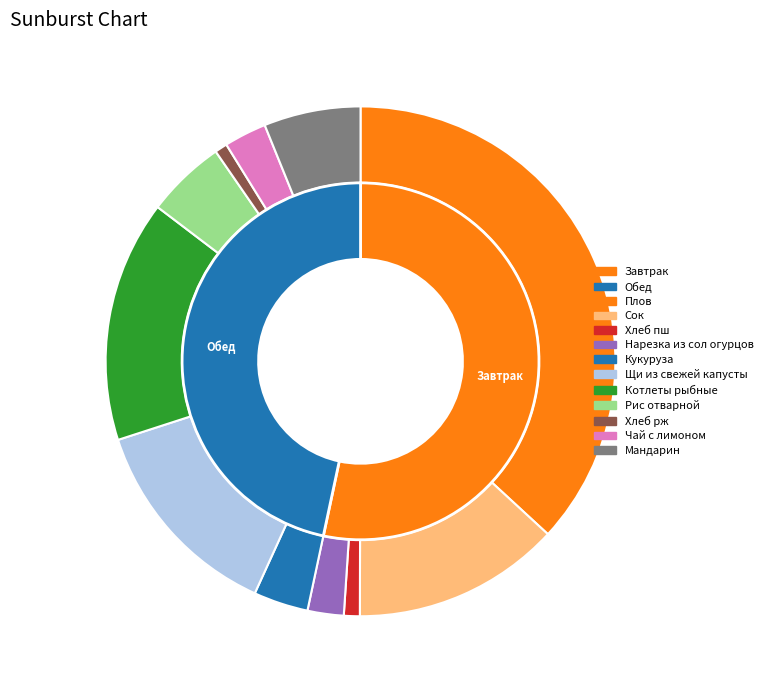

Rank the categories by value from highest to lowest.

Плов, Котлеты рыбные, Щи из свежей капусты, Сок, Мандарин, Рис отварной, Кукуруза, Чай с лимоном, Нарезка из сол огурцов, Хлеб пш, Хлеб рж